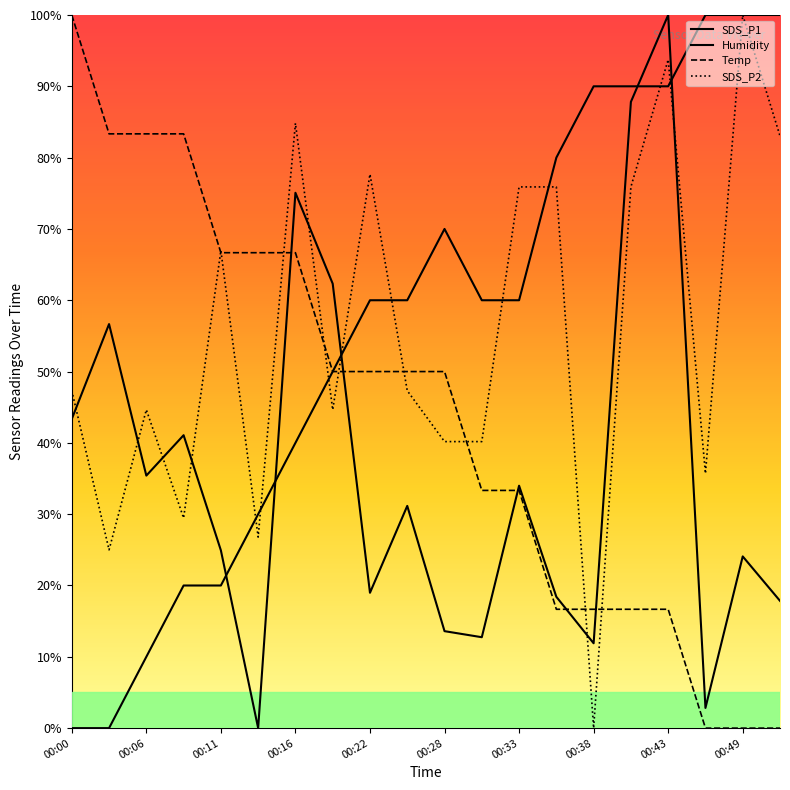

What is the greatest value displayed?

100.0